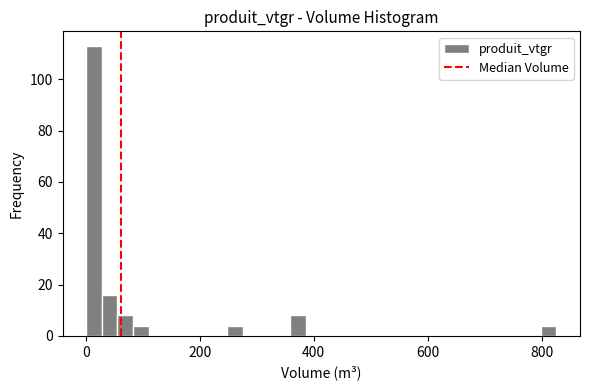

Around what value on the x-axis is the tallest bar? Give the approximate position of its centre, as read against the axis.

20